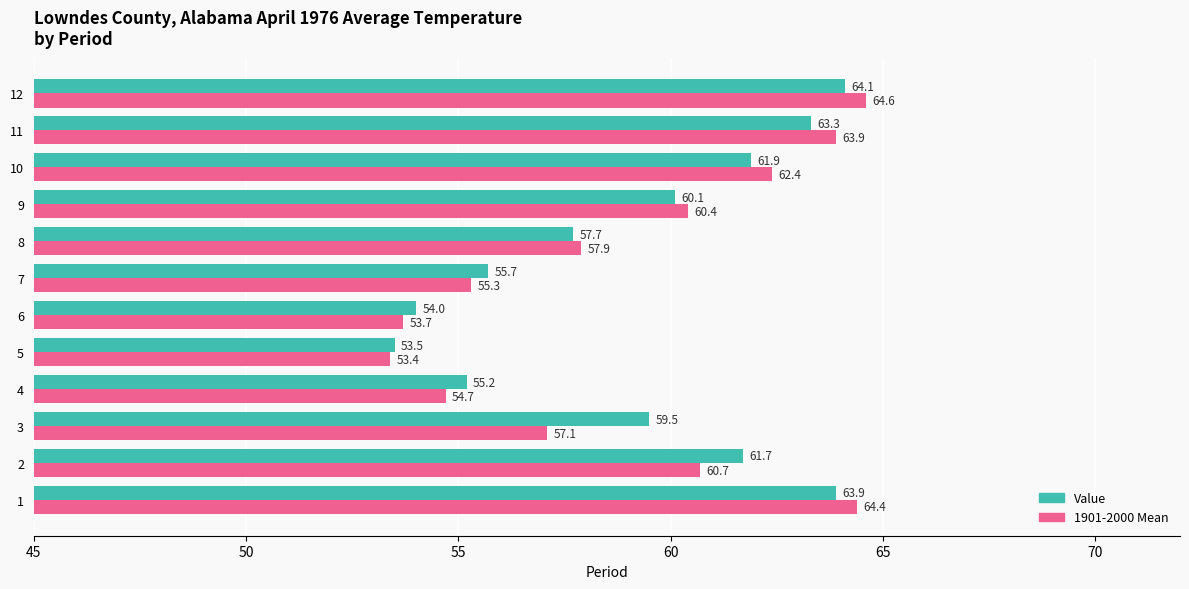

Which series has the largest range (max minus min)?

1901-2000 Mean